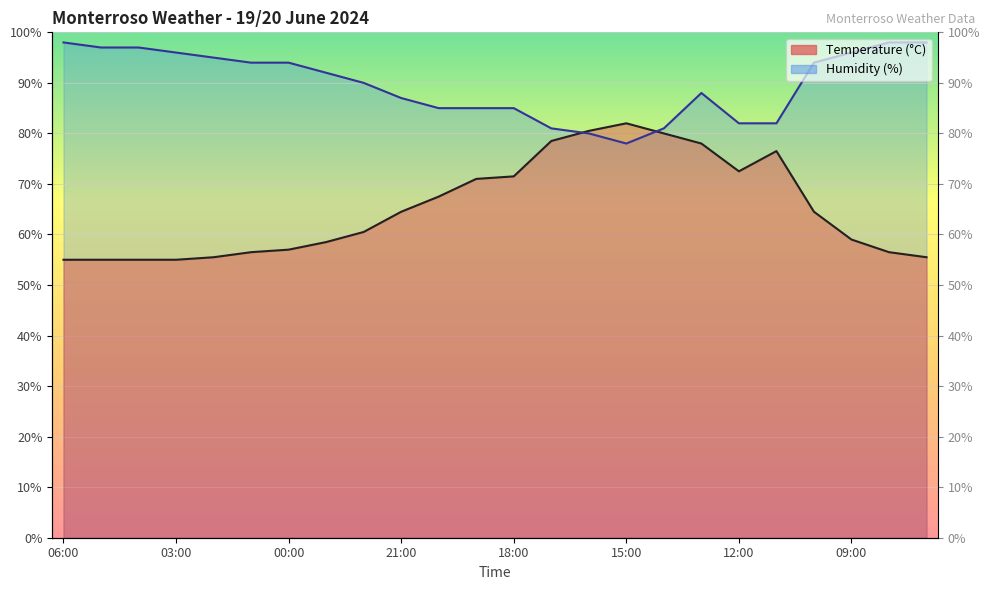

What is the value of the Humidity (%) point at the 13th from the left?

85.0